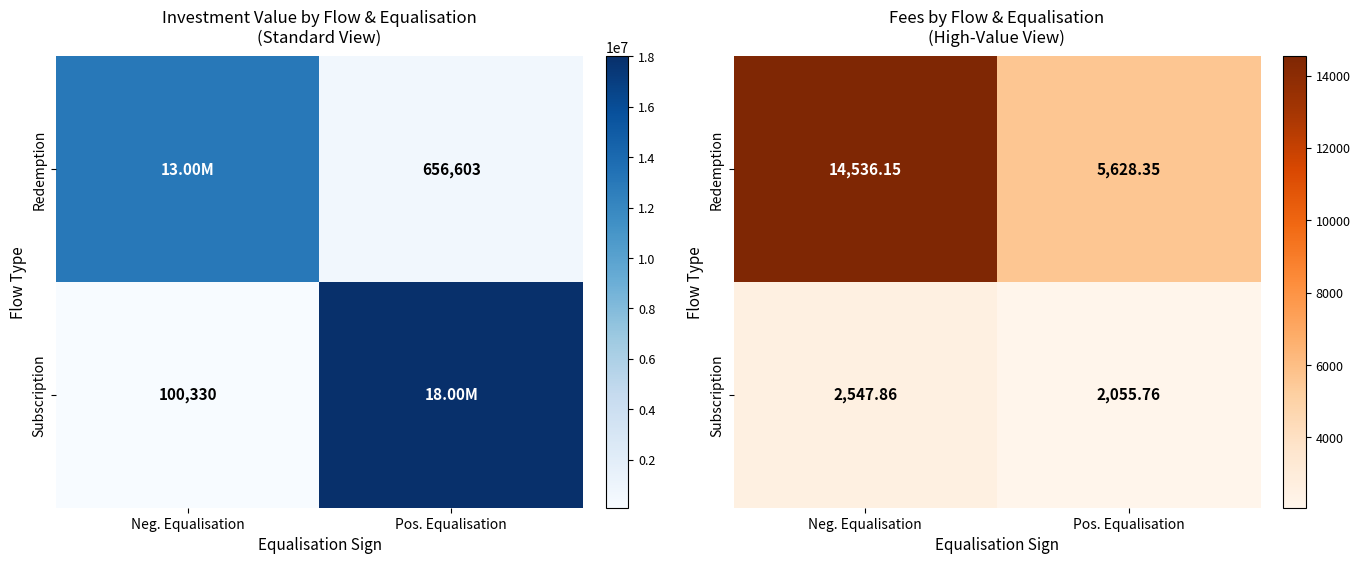

Count the number of data series in this chart.

2